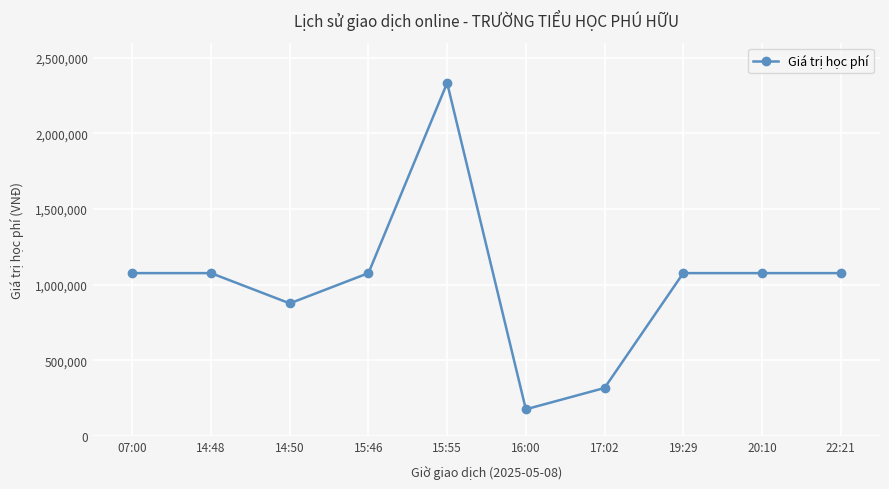

What is the maximum value shown in the chart?

2334000